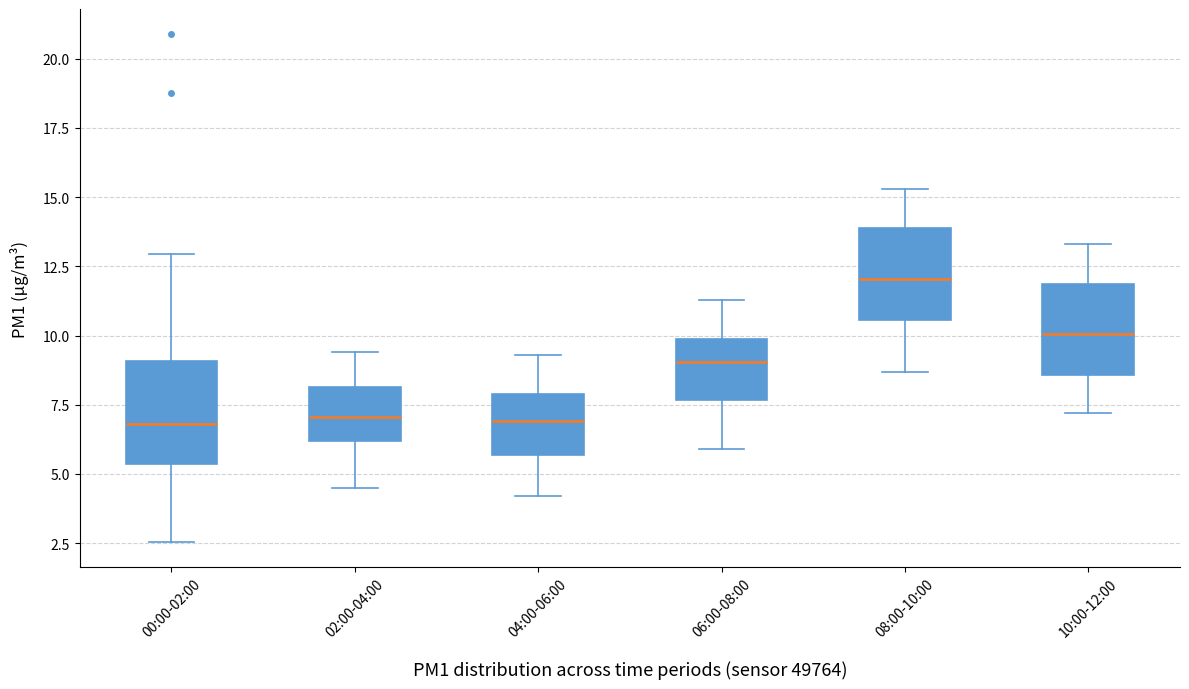

Where does the median line of the box for 06:00-08:00 sit on the y-axis? The values are not printed on the chart, so give them approximately, as read against the axis.

9.0